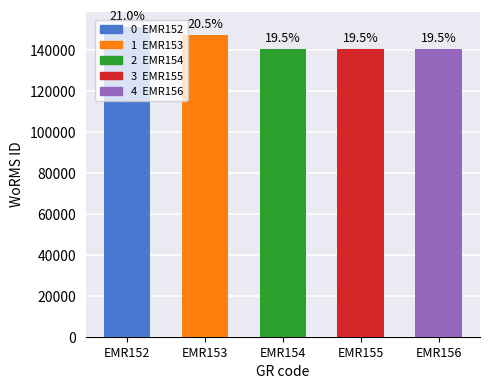

How many values are below 140685?

2